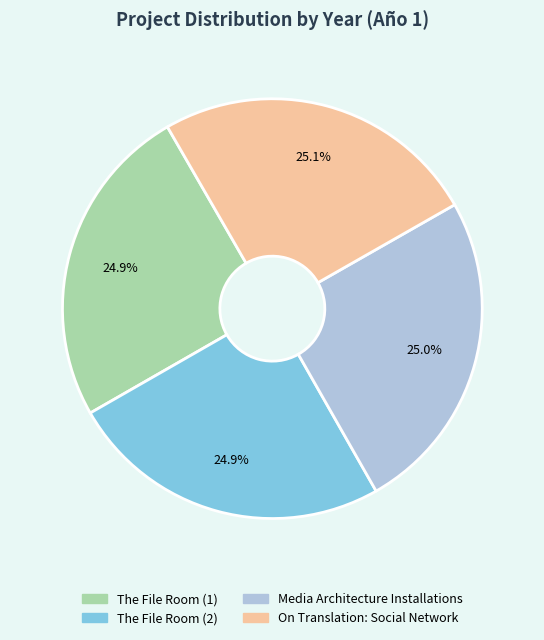

Is it true that The File Room (1) is 17% of the pie?

False